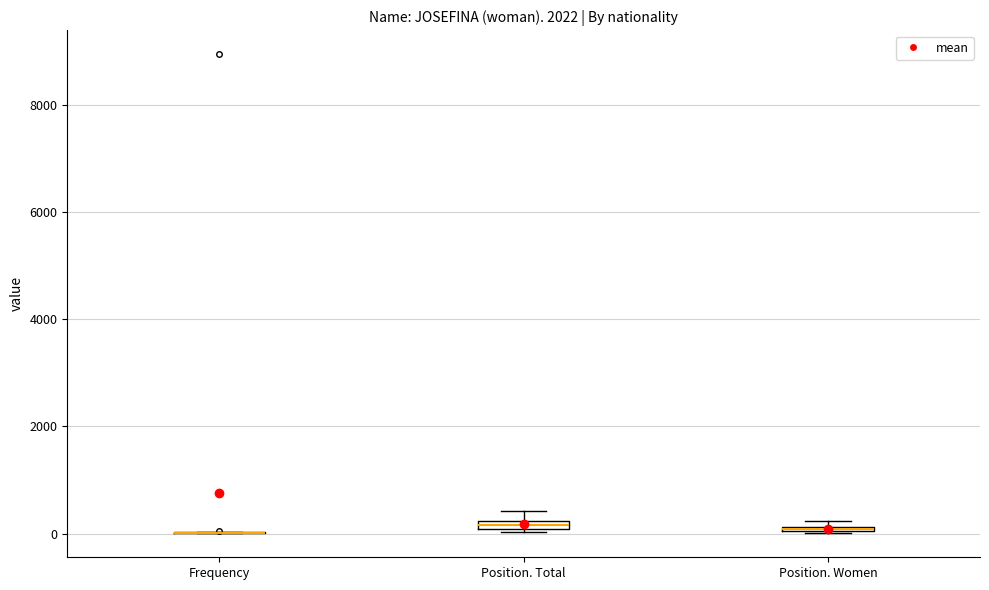

Where is the upper edge of the box for Position. Total on the y-axis? The values are not printed on the chart, so give them approximately, as read against the axis.

200